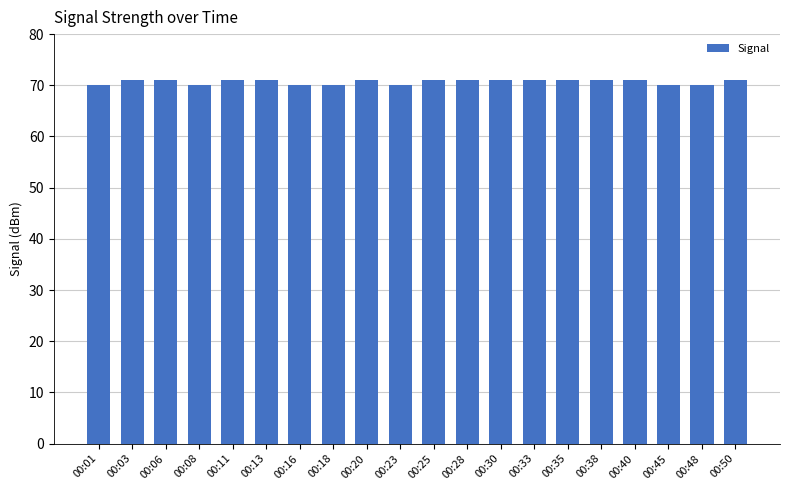

What is the average value?

71